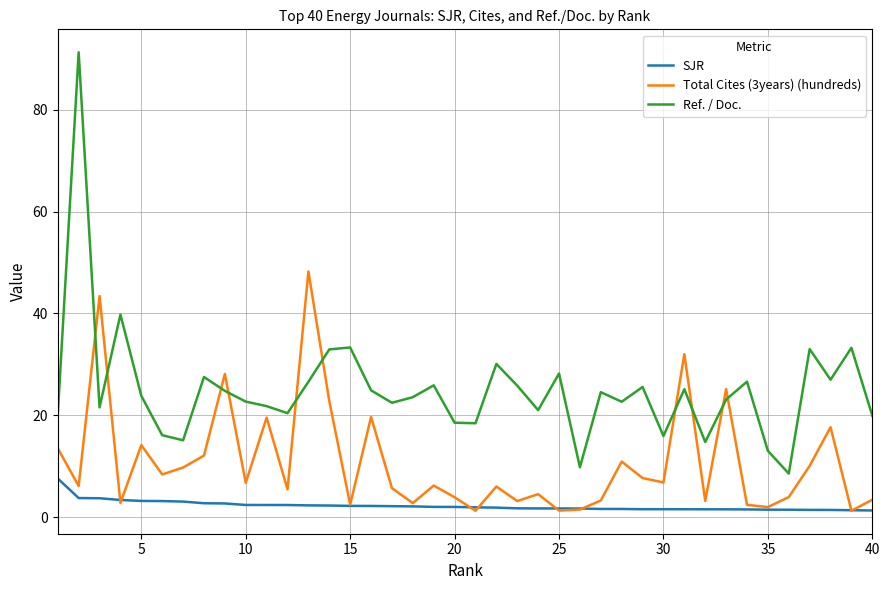

Which series has the largest total across all categories?

Ref. / Doc.